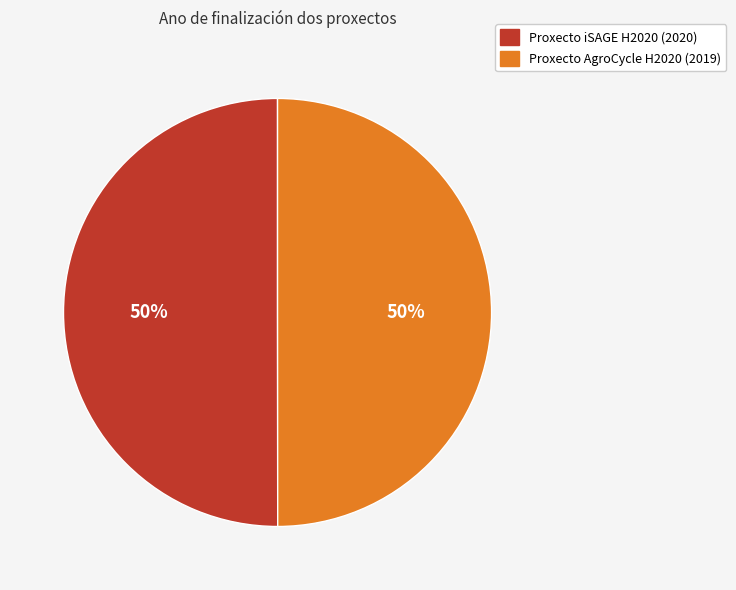

How many slices are in this pie chart?

2